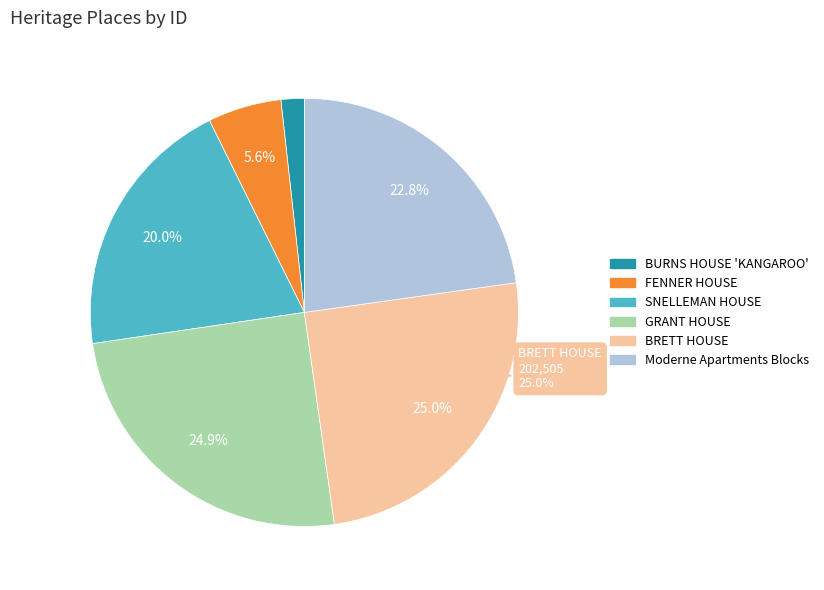

How many slices are in this pie chart?

6